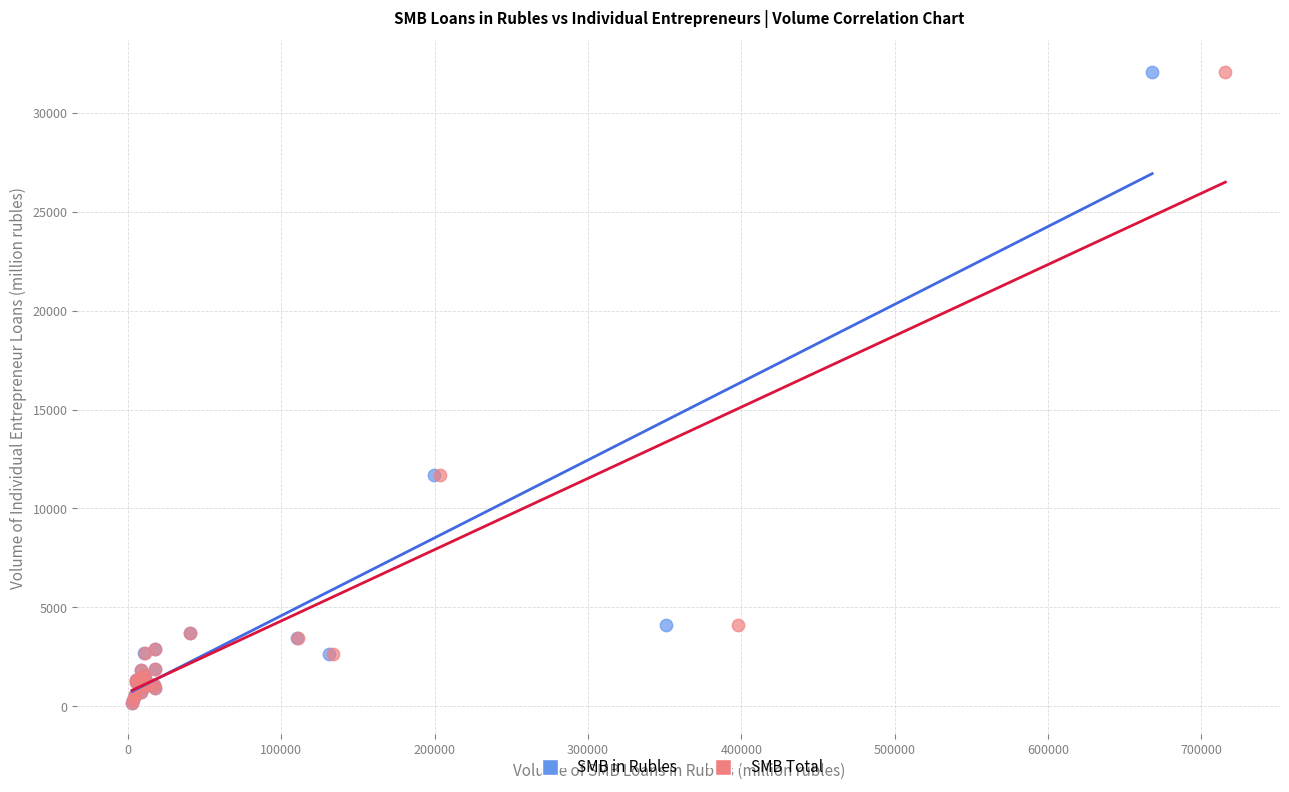

What are all the series names shown in the legend?

SMB in Rubles, SMB Total